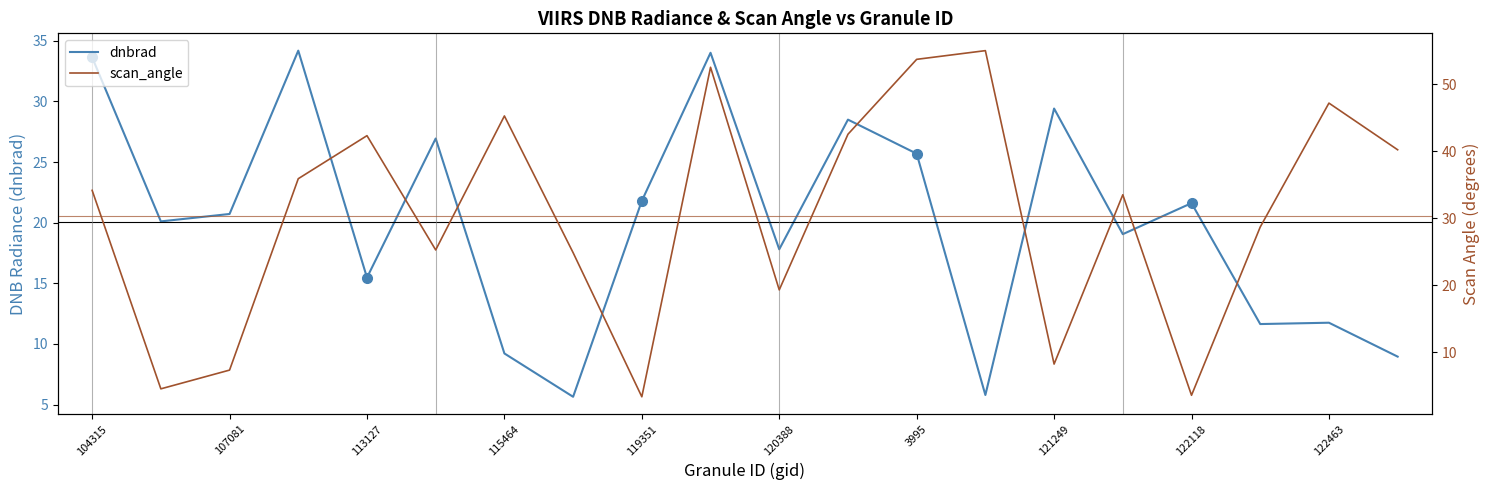

What is the approximate value of dnbrad at 122289?

11.6